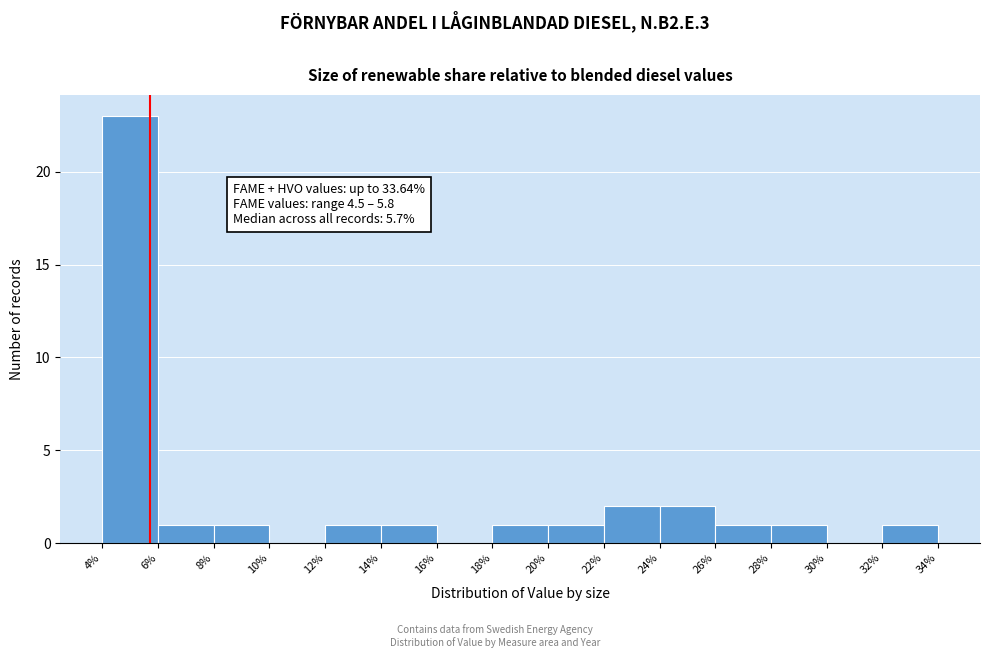

Over which range of the x-axis is the bar tallest?

4% to 6%